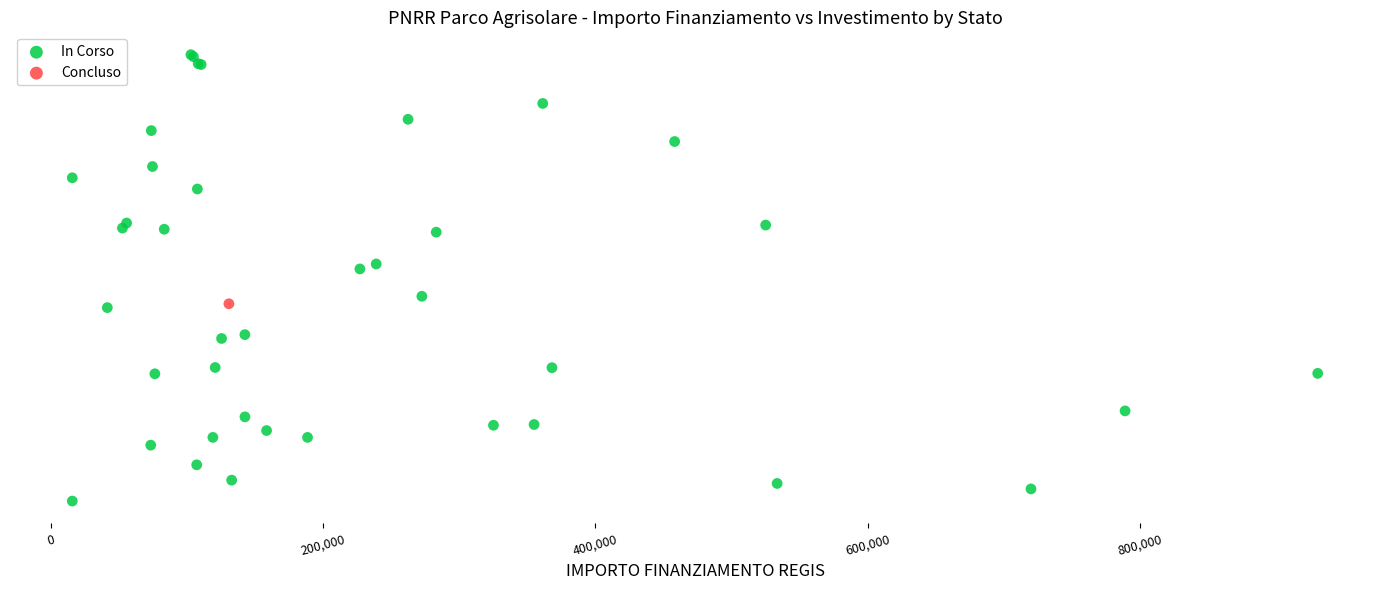

What are all the series names shown in the legend?

In Corso, Concluso